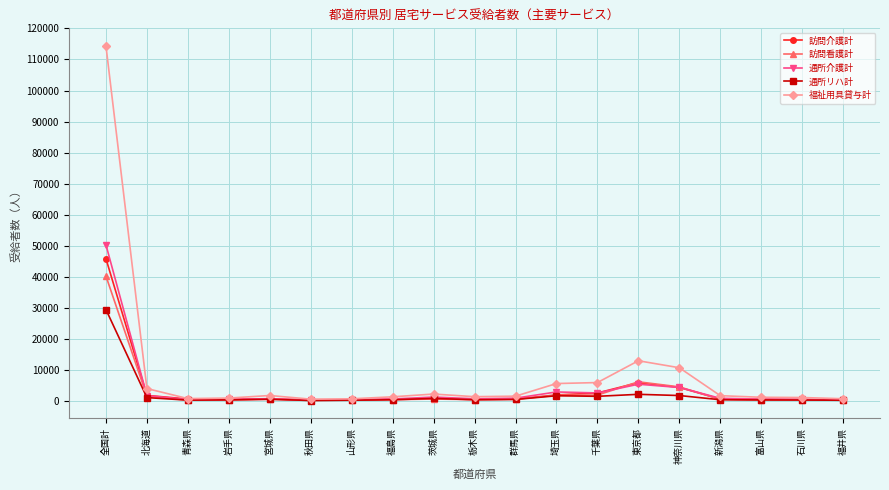

What is the maximum value shown in the chart?

114329